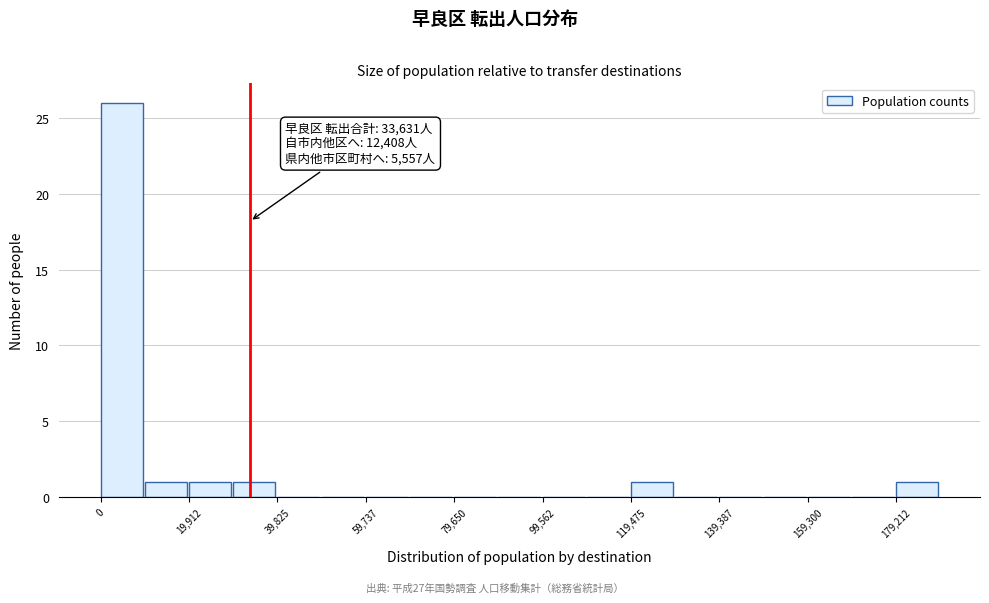

Over which range of the x-axis is the bar tallest?

0 to 10000